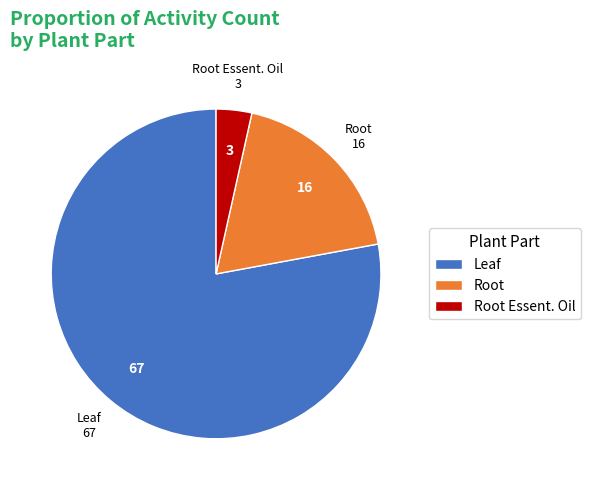

How many slices are in this pie chart?

3